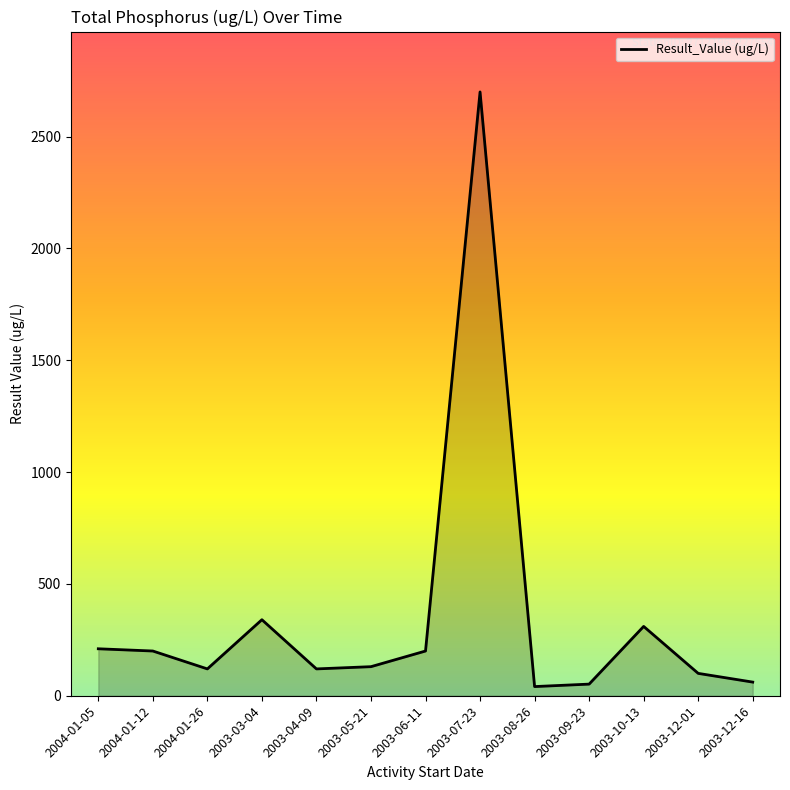

Between 2003-03-04 and 2004-01-26, which is larger?

2003-03-04